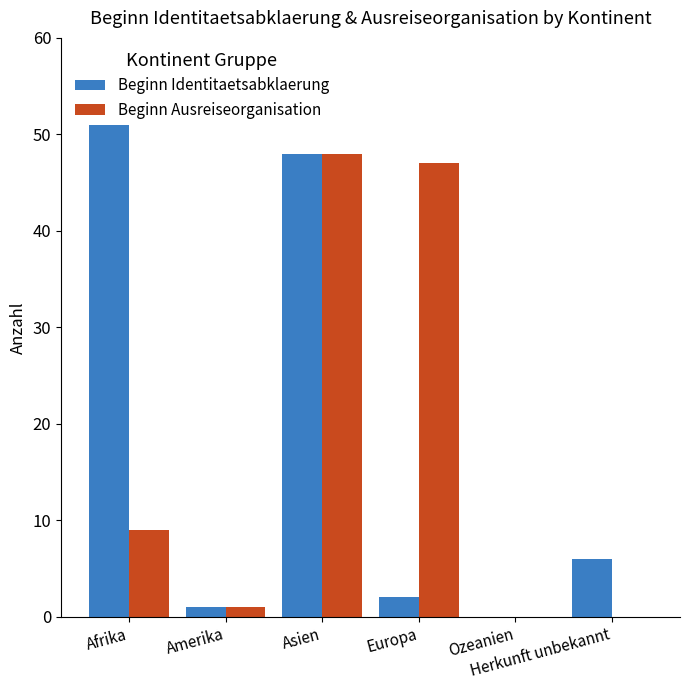

What is the maximum value for Beginn Identitaetsabklaerung?

53